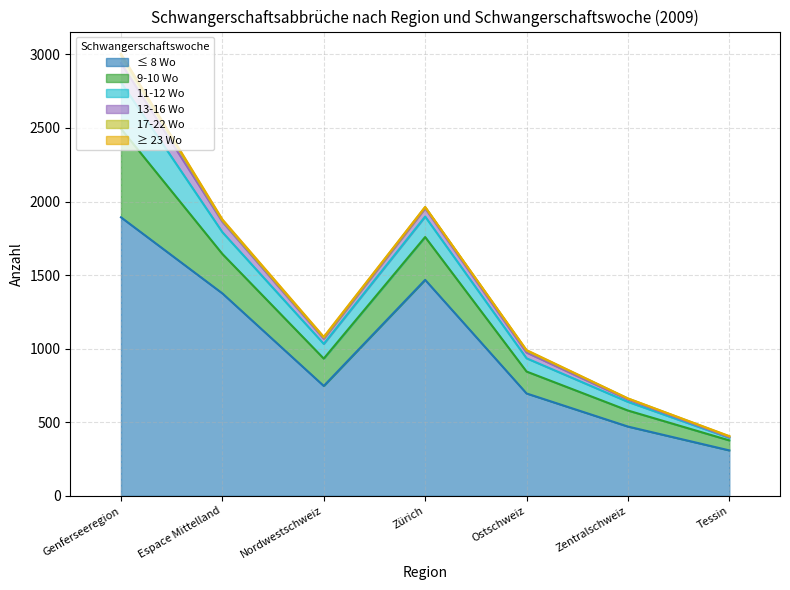

True or false: 13-16 Wo and ≥ 23 Wo intersect in this chart.

False